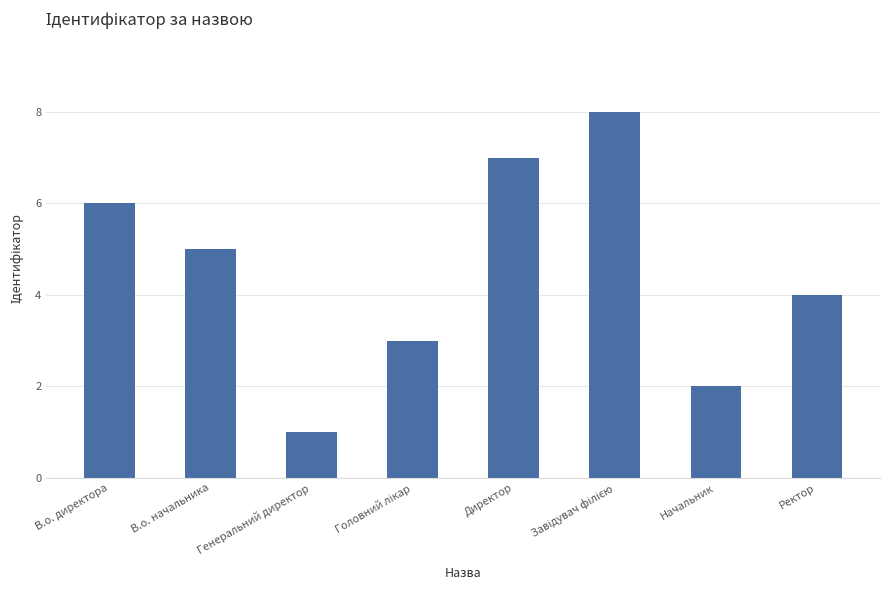

What is the difference between the second highest and second lowest values?

5